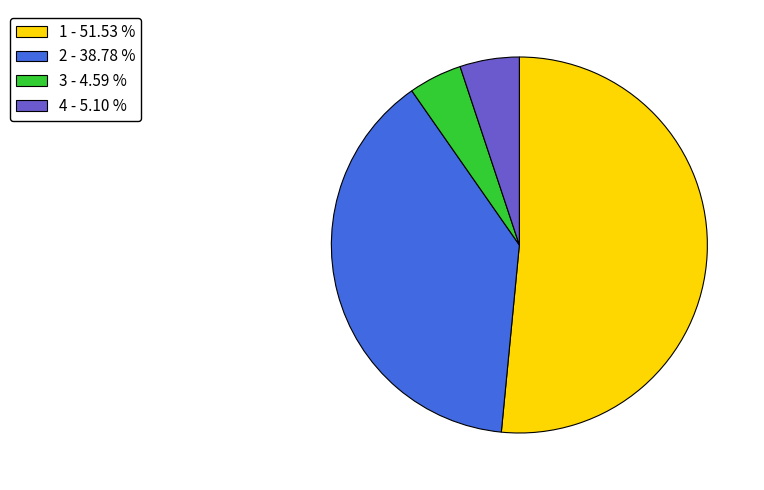

Is 4 the majority of the pie?

No